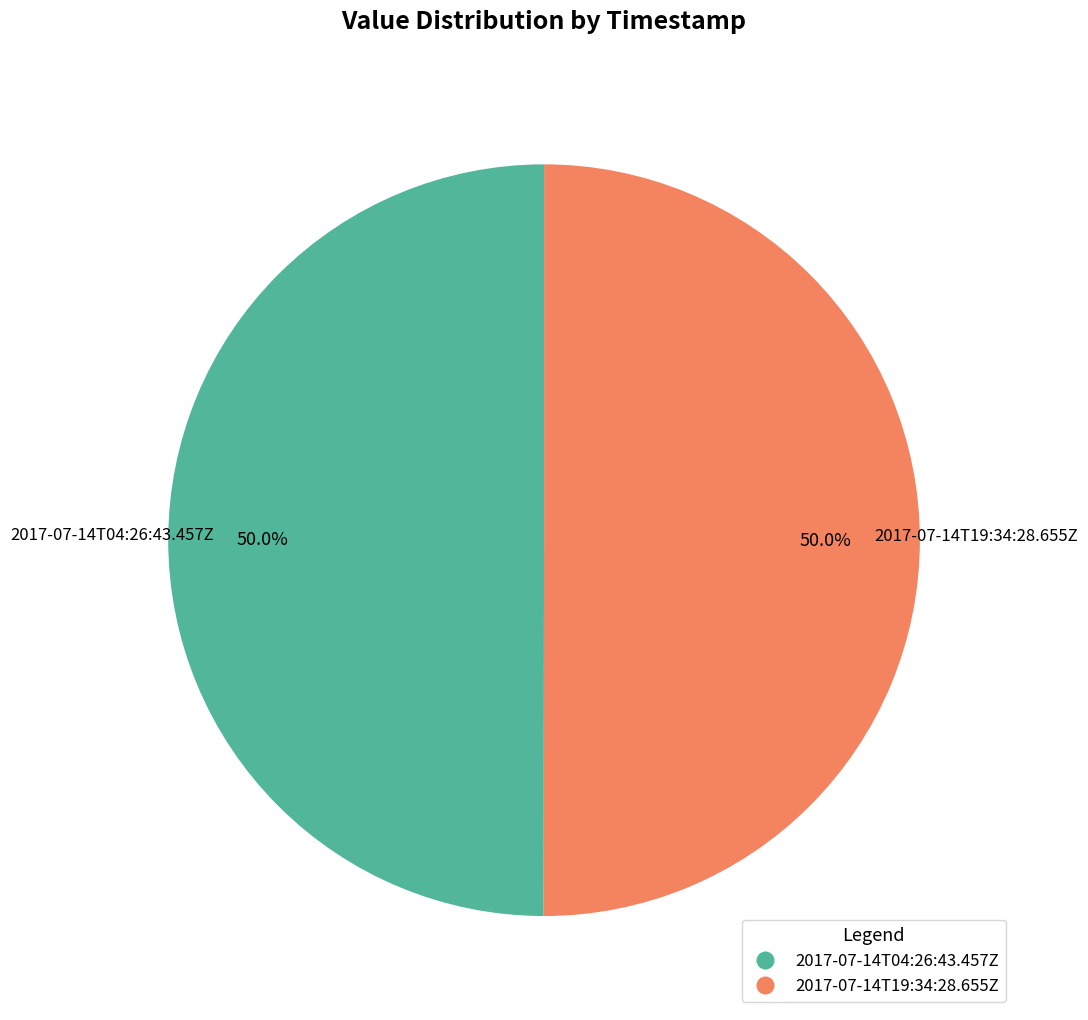

How many segments does this pie chart have?

2